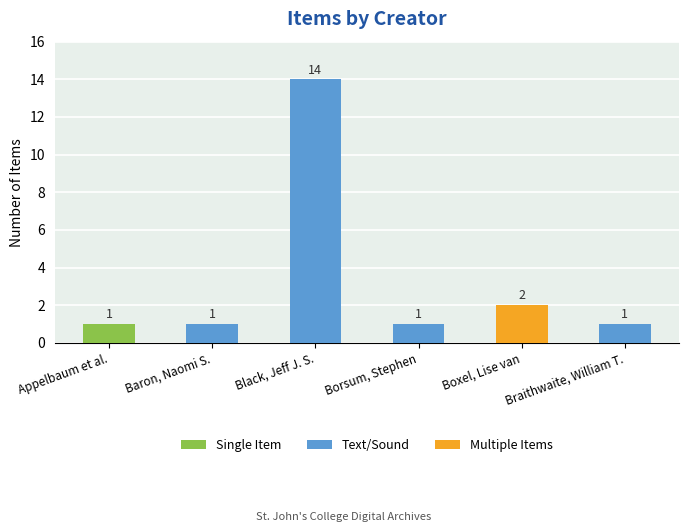

What is the minimum value shown in the chart?

1